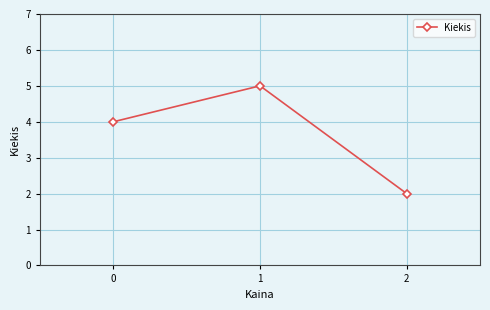

What is the sum of all values?

11